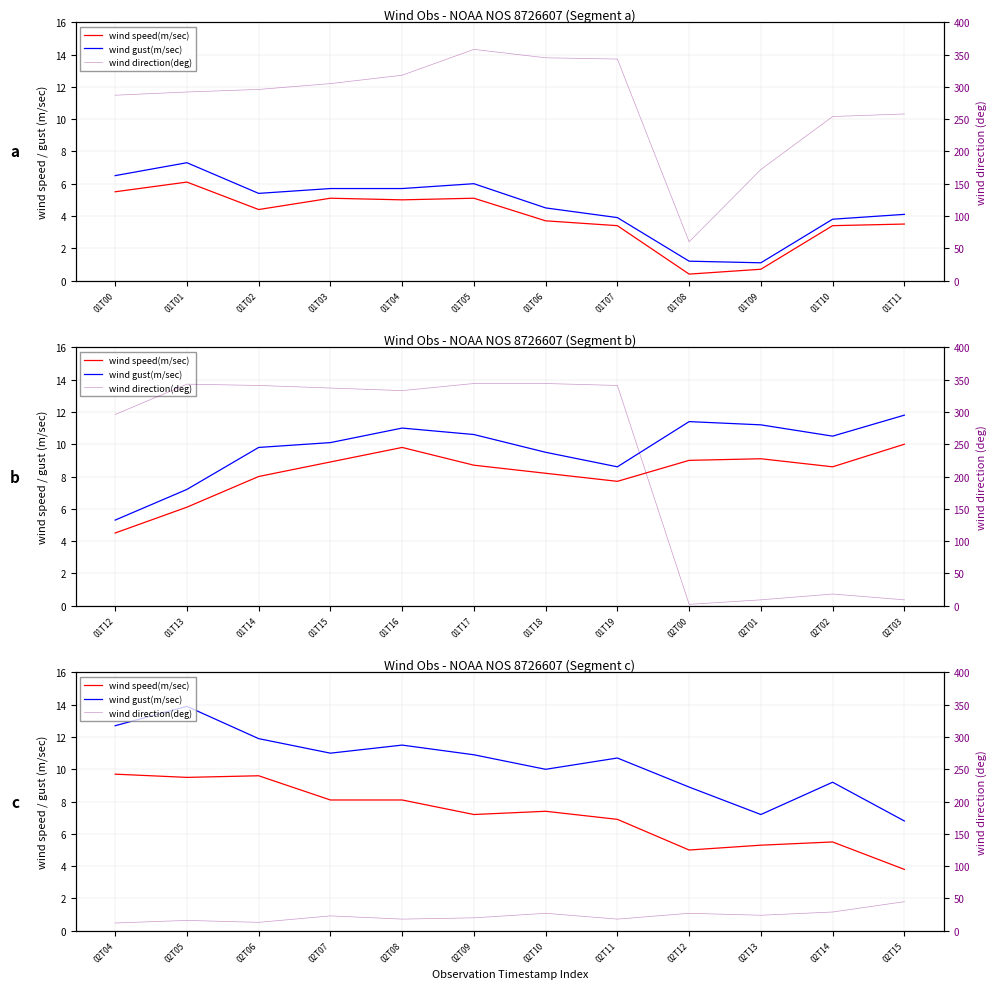

The wind direction(deg) series shows 16.0 at 01T09. True or false?

False